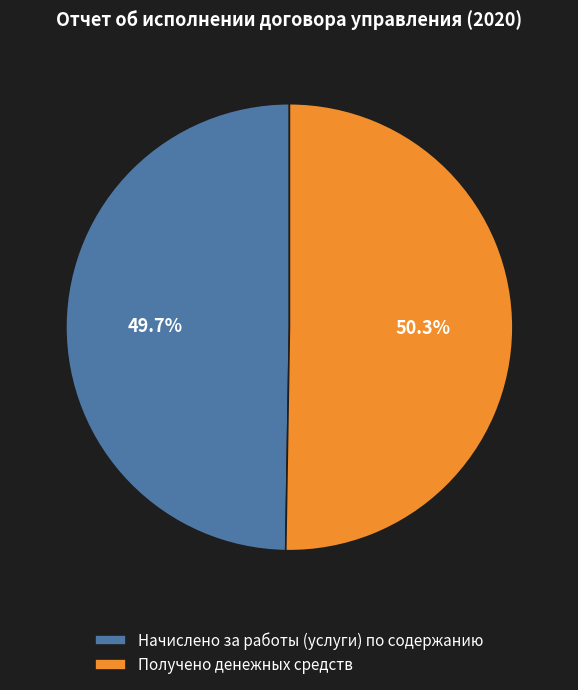

The Начислено за работы (услуги) по содержанию slice represents 42% of the pie. True or false?

False